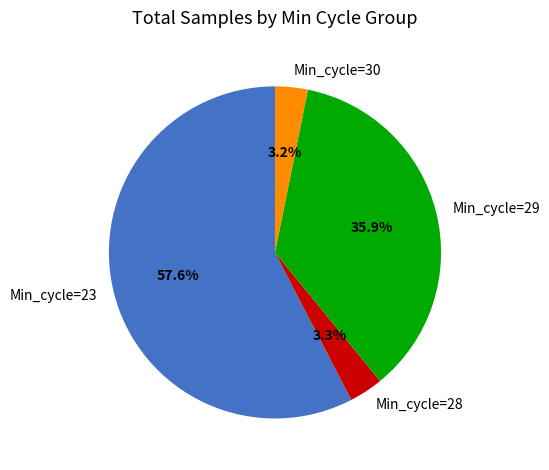

Is there a majority slice in this chart?

Yes